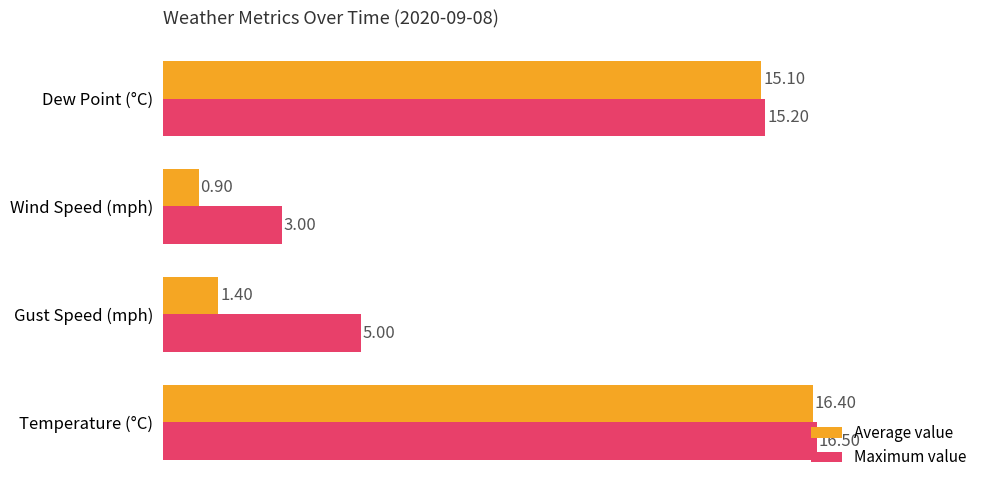

What is the difference between the Average value values at Gust Speed (mph) and Dew Point (°C)?

13.7